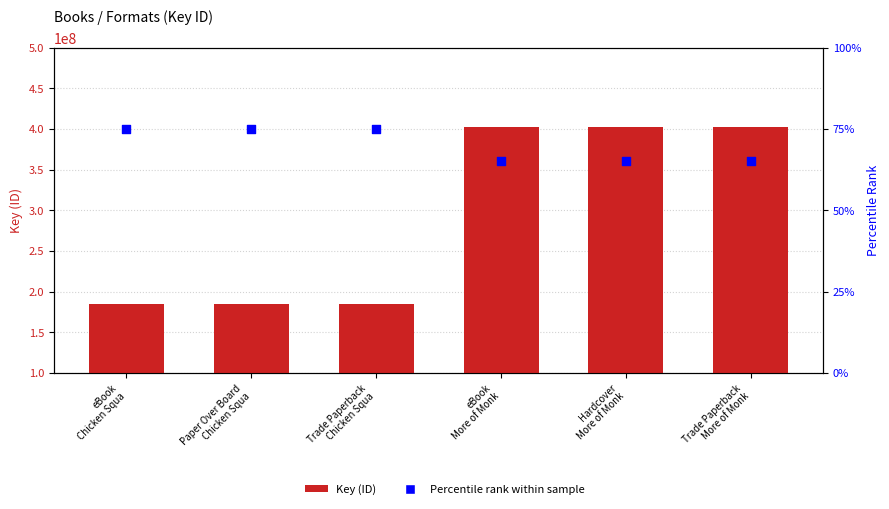

Which series has the largest total across all categories?

Key (ID)